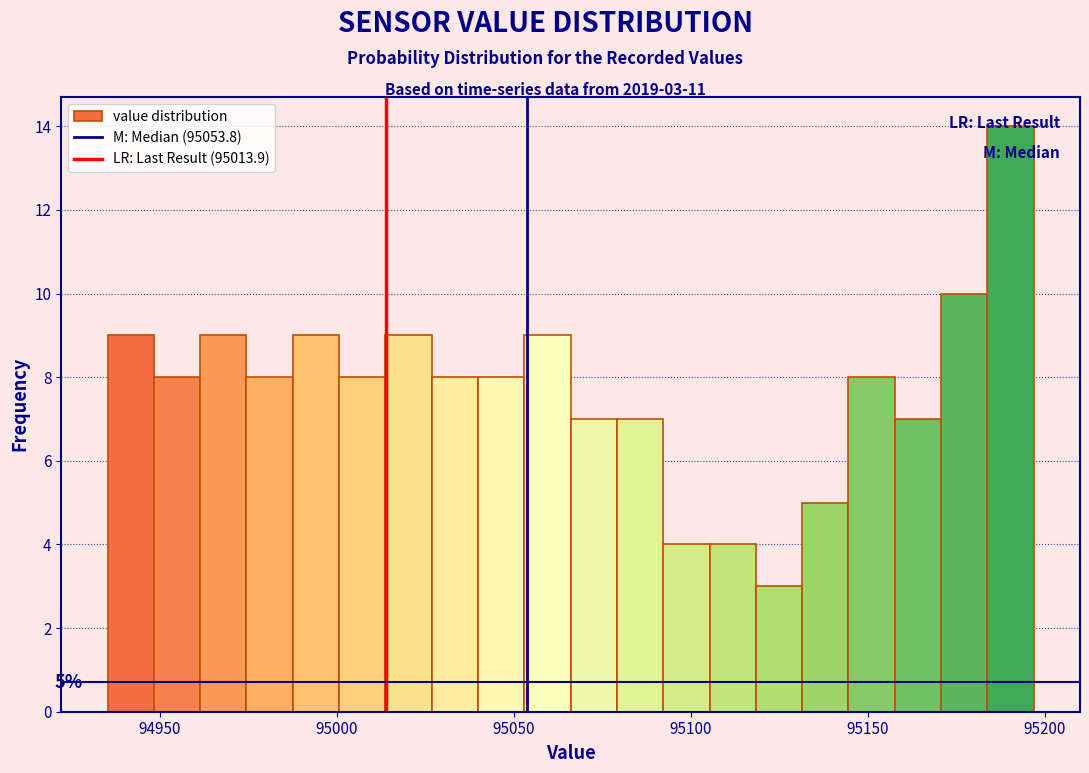

Around what value on the x-axis is the tallest bar? Give the approximate position of its centre, as read against the axis.

95190